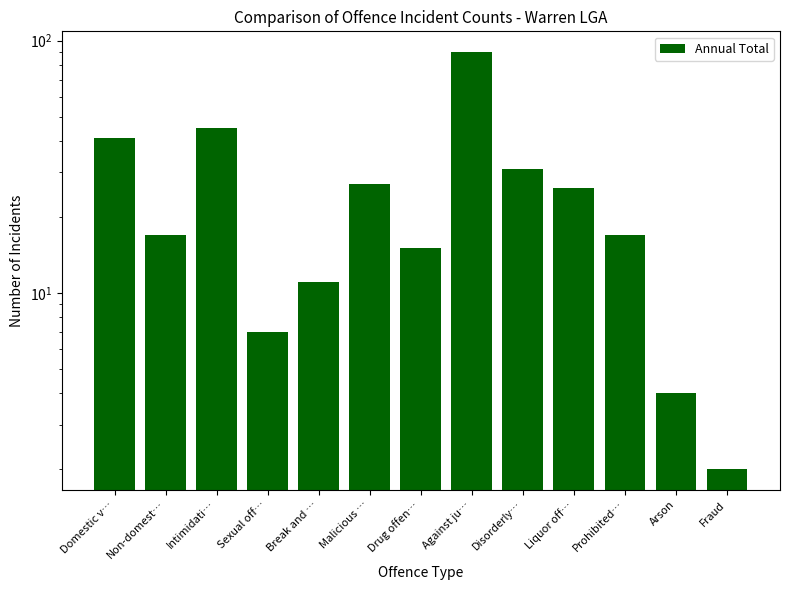

What is the smallest value displayed?

2